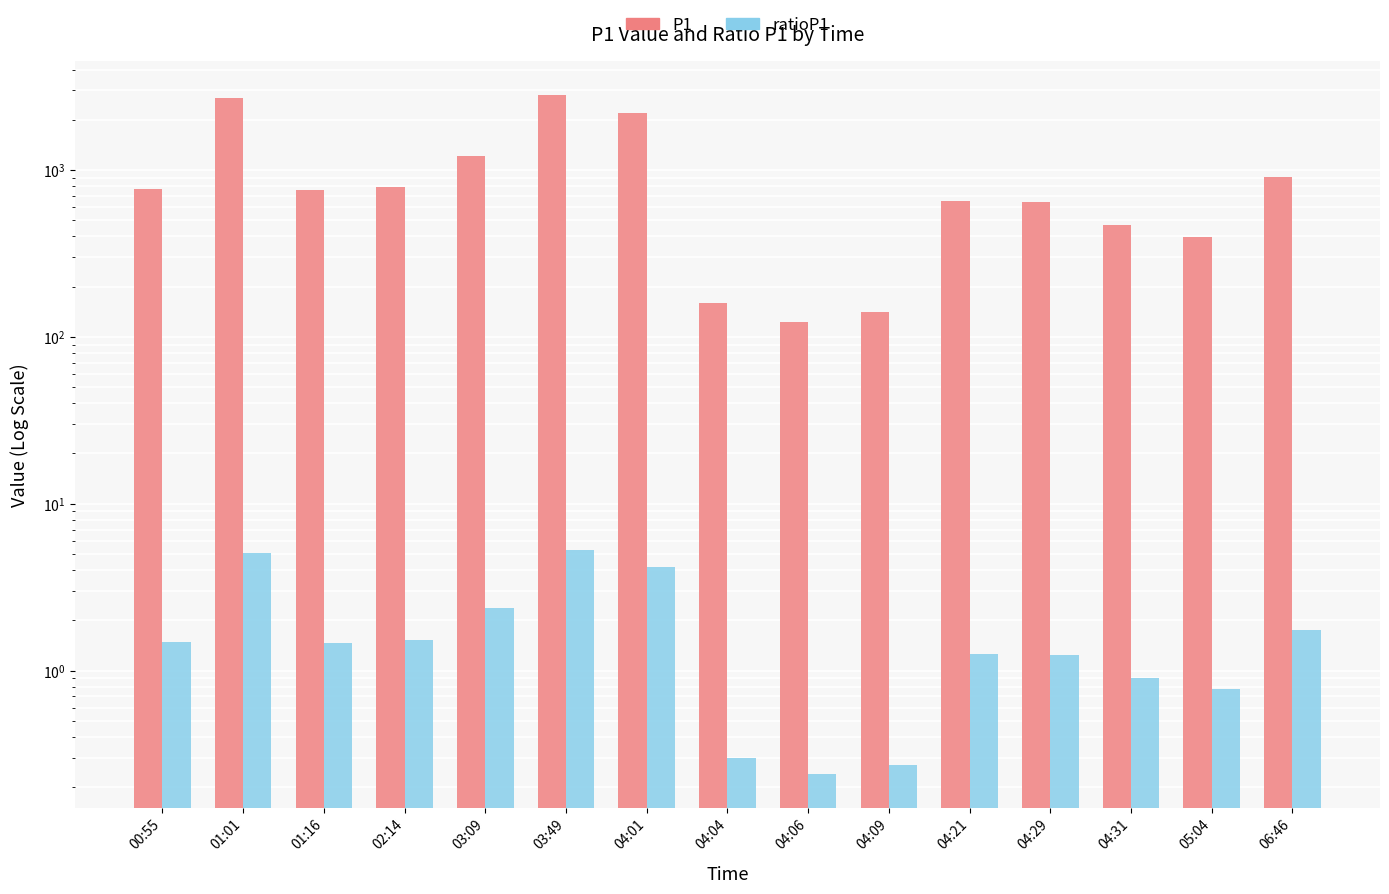

Rank the series by their maximum value, from lowest to highest.

ratioP1, P1